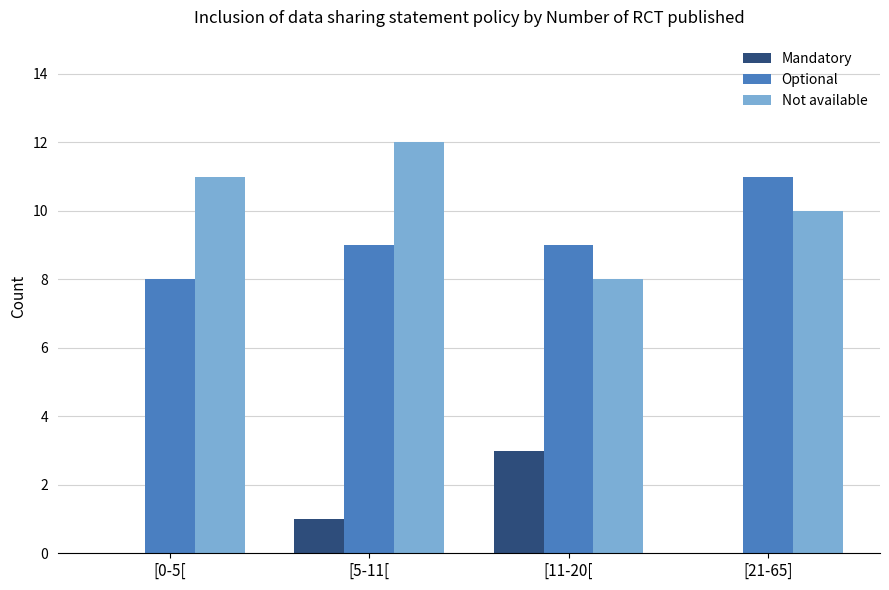

What is the sum of the Not available values at [5-11[ and [21-65]?

22